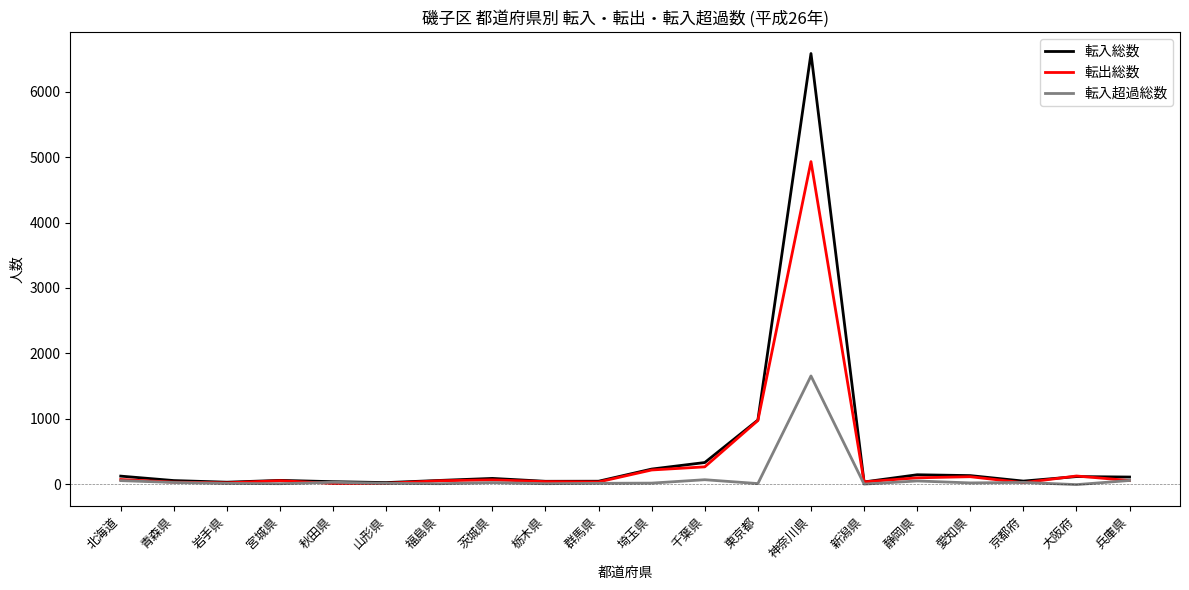

Which series has the widest spread of values?

転入総数